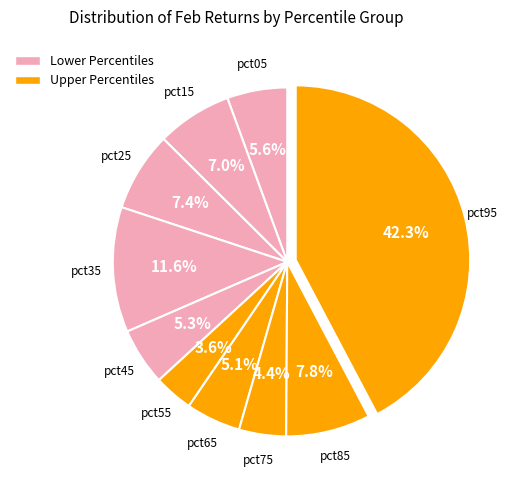

How many slices are in this pie chart?

10